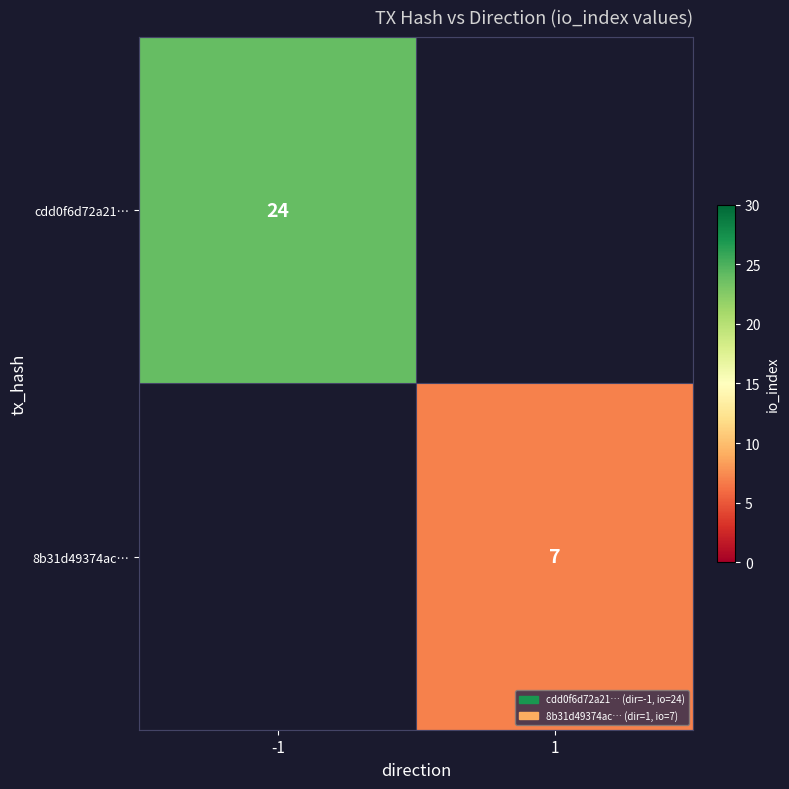

True or false: 8b31d49374ac… has a value of 4.3 at 1.

False